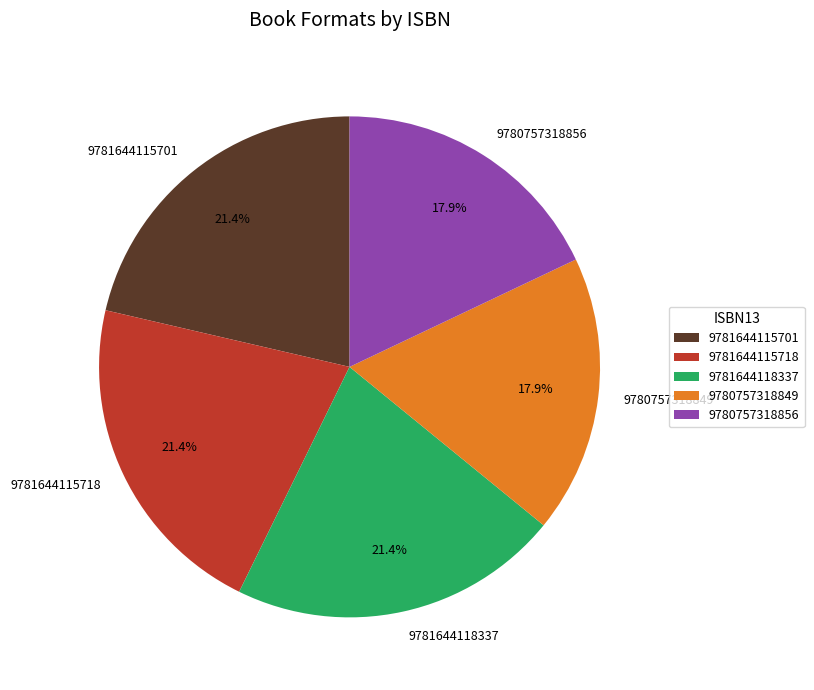

What is the ratio of the value at 9781644118337 to the value at 9781644115718?

1.0